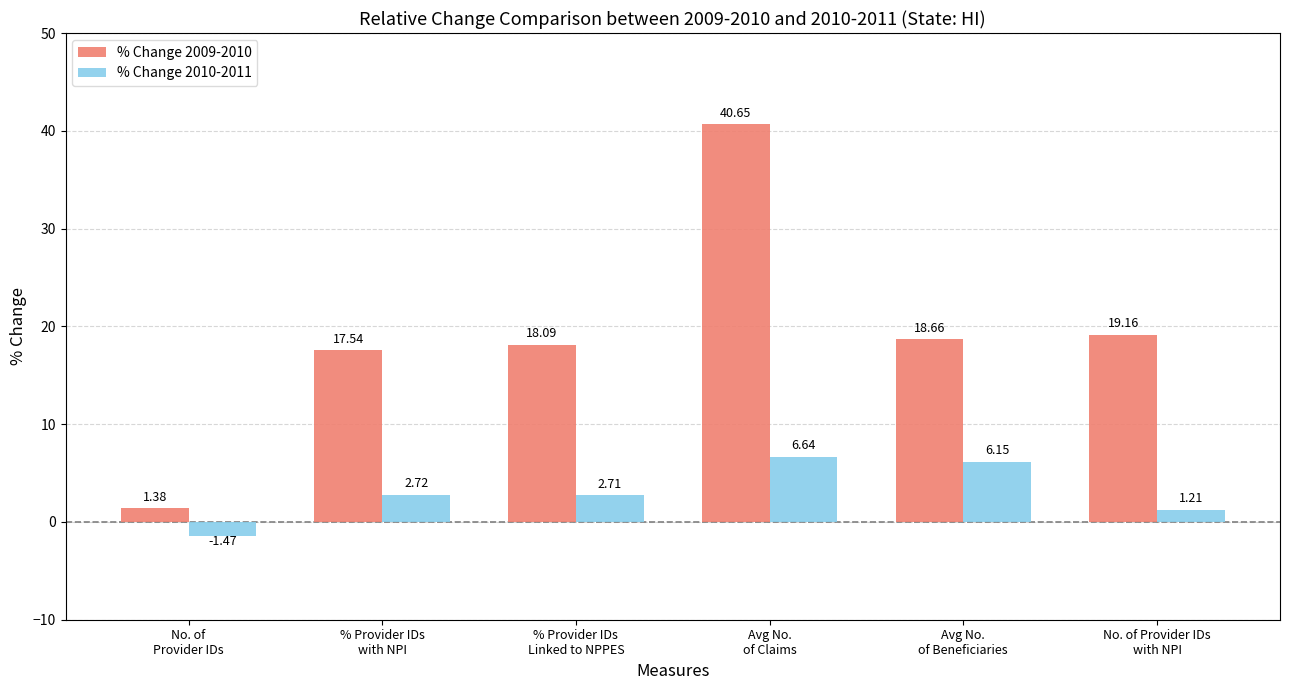

List the series in order of their peak value, highest first.

% Change 2009-2010, % Change 2010-2011